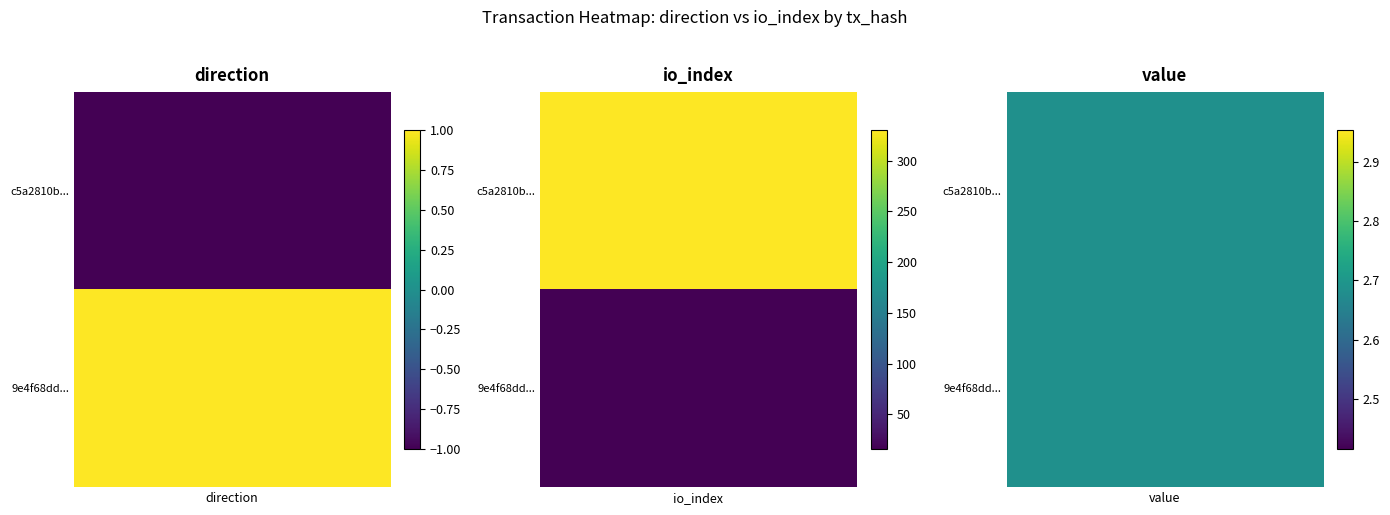

Between -1 and 1, which series saw the biggest shift?

c5a2810bbea7afb1ac5a7fdca7ae742a6eae7a0